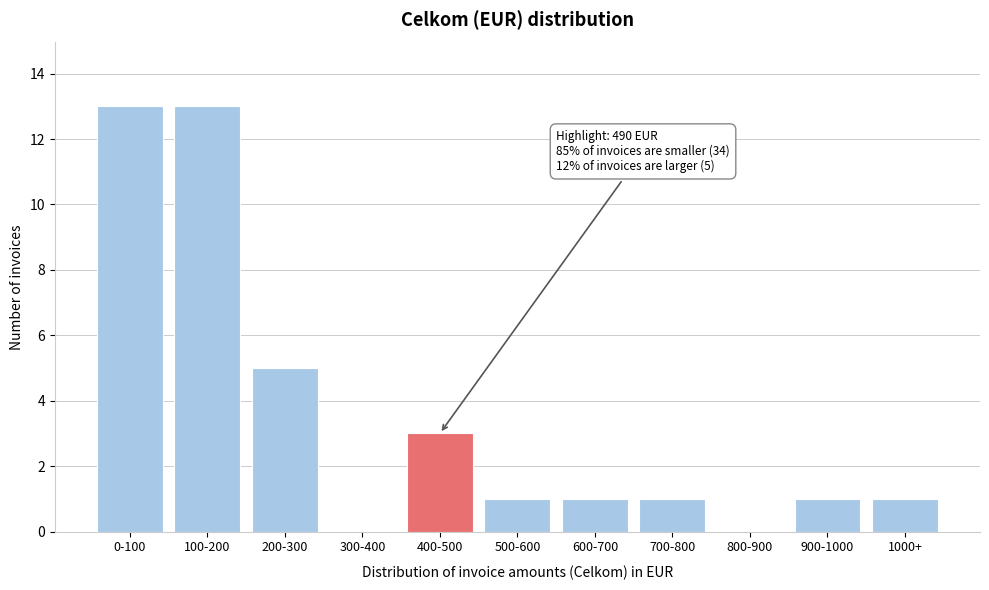

Reading right to left, what are all the values shown in this chart?

1000+=1	900-1000=1	800-900=0	700-800=1	600-700=1	500-600=1	400-500=3	300-400=0	200-300=5	100-200=13	0-100=13